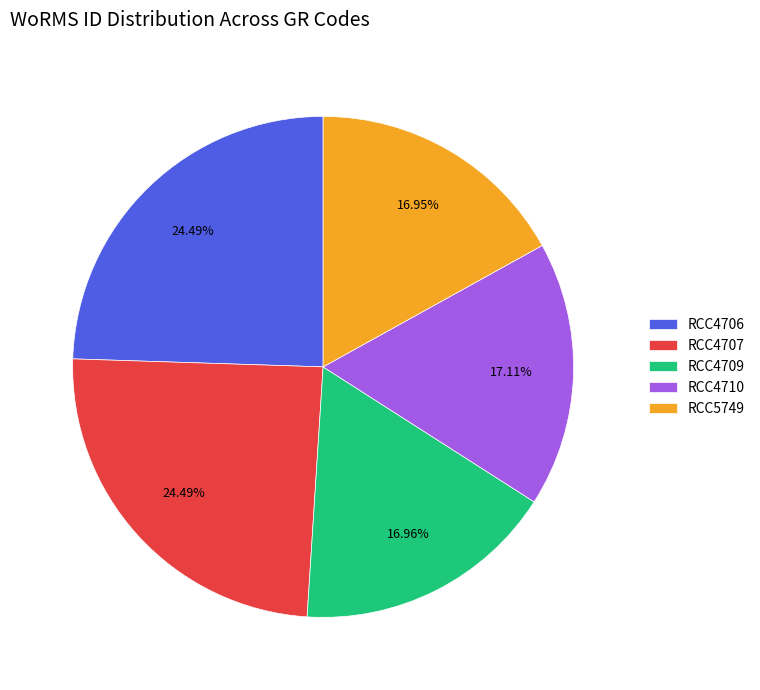

To the nearest percent, what is the difference between the RCC4706 and RCC4710 slice percentages?

7%